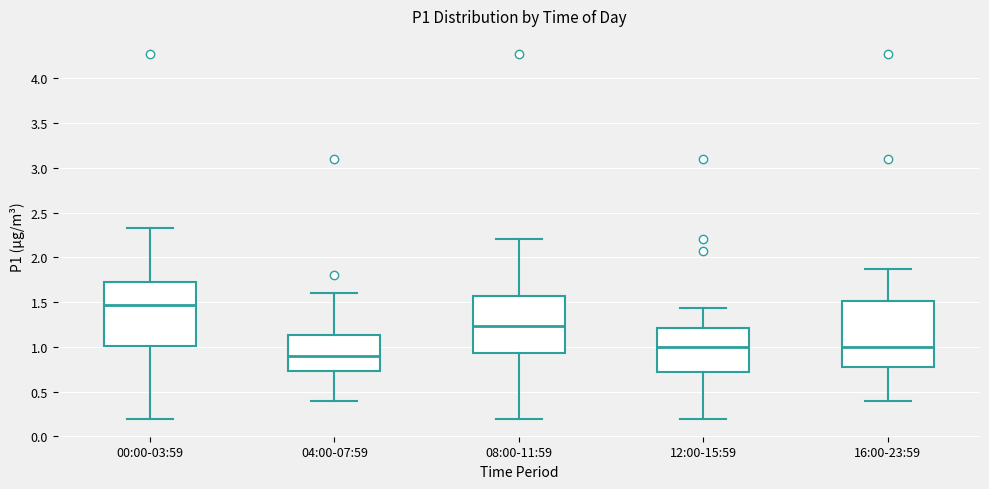

Which box has the lowest median line?

04:00-07:59